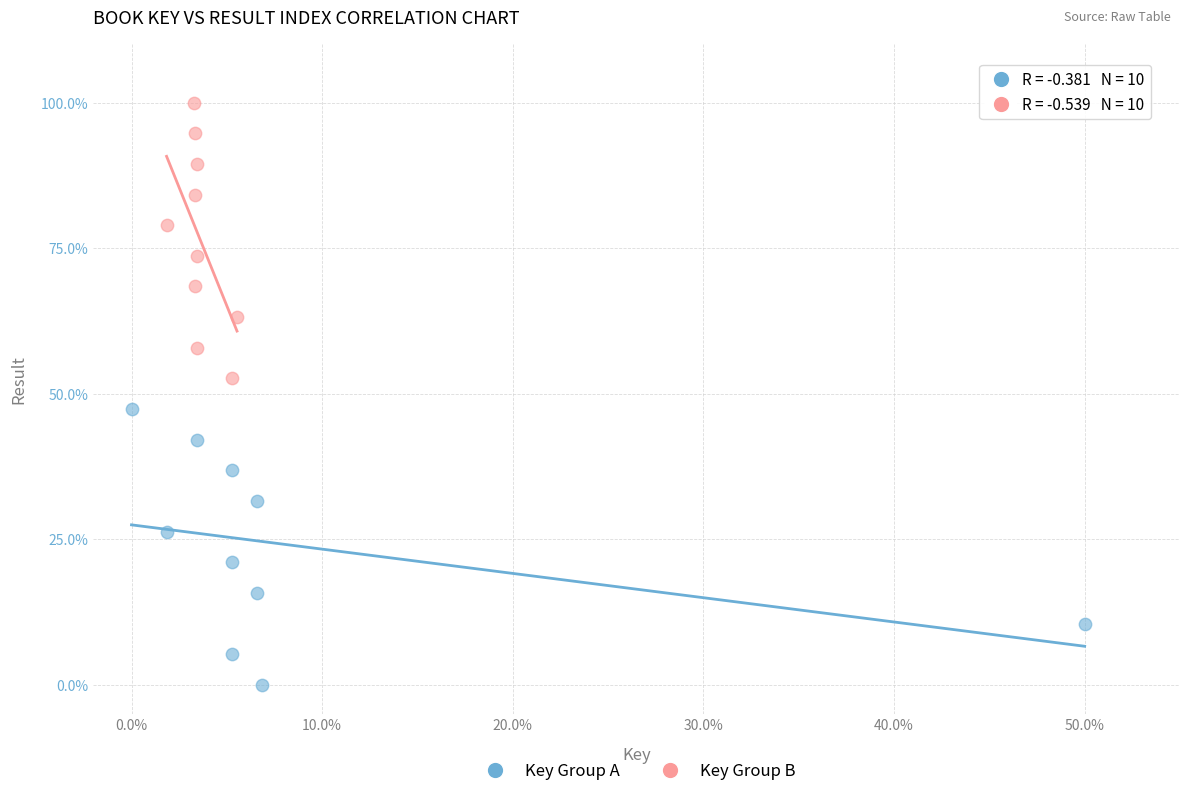

Which series contains the highest Y value?

Key Group B